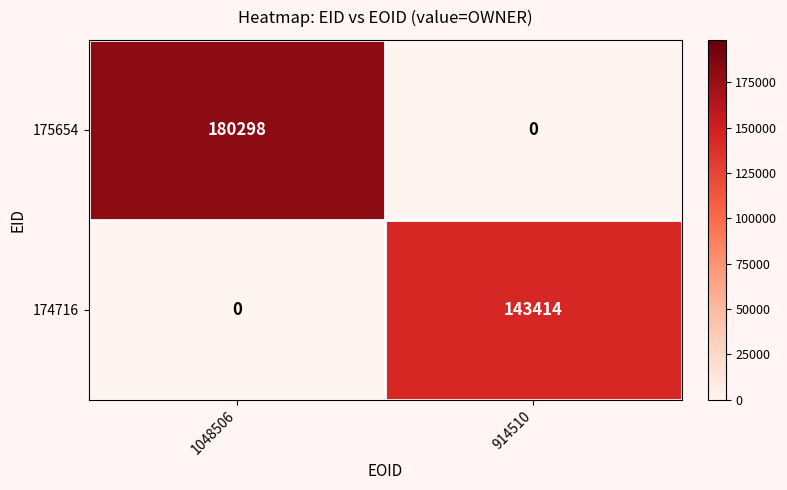

Rank the series at 914510 from lowest to highest value.

175654, 174716